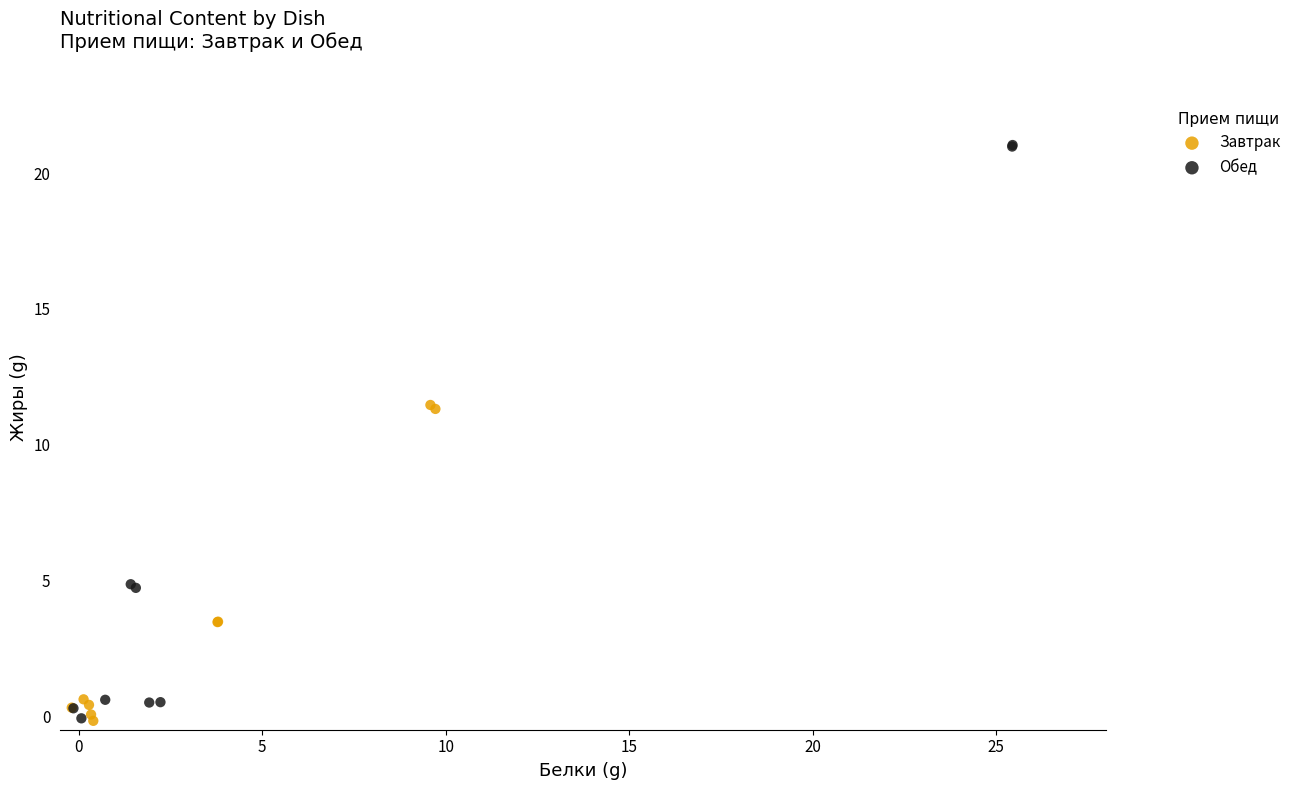

Which series has the largest Y range (max minus min)?

Обед